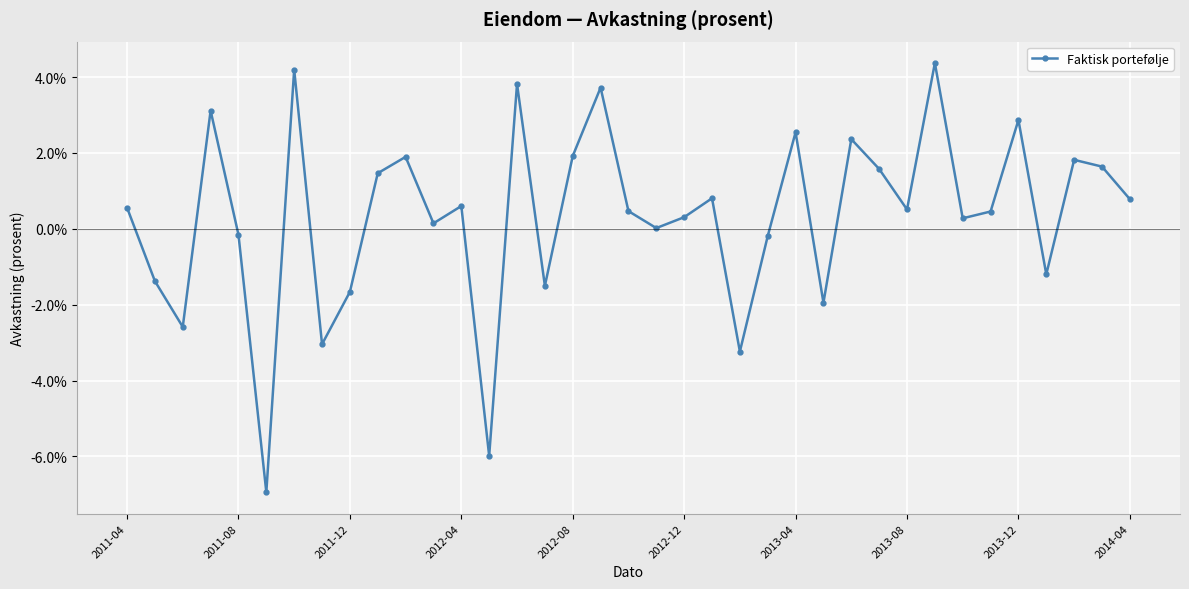

What is the difference between the maximum and second lowest values?

0.1